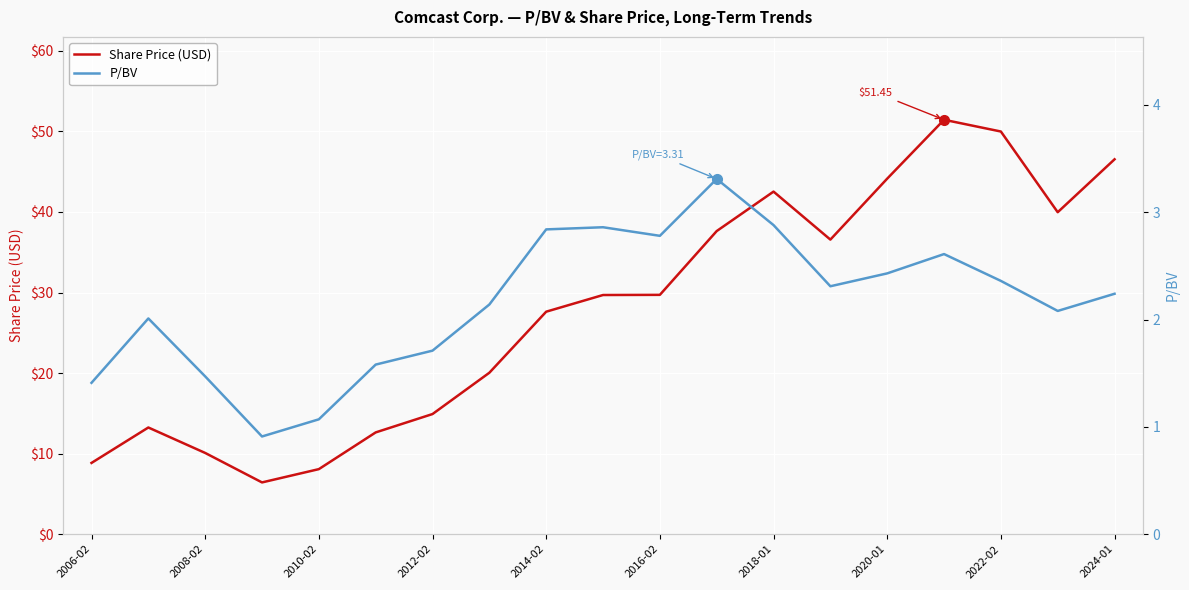

At which category does the chart reach its peak across all series?

15